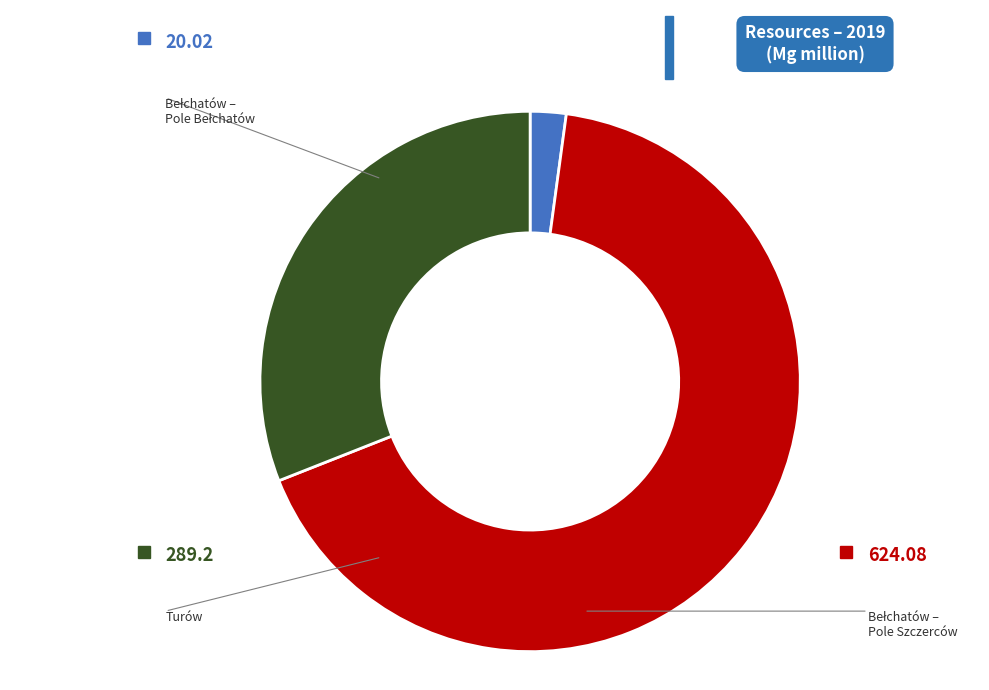

Count the number of slices in the pie.

3